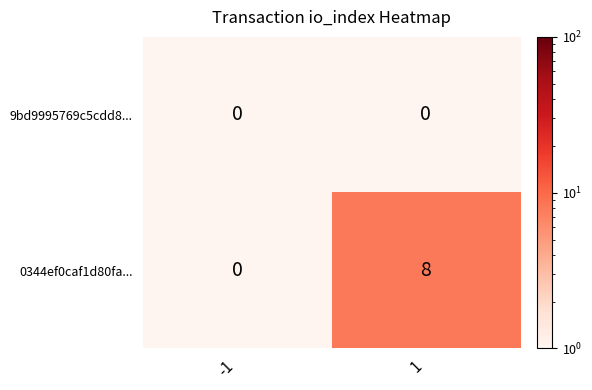

Which series has the largest total across all categories?

0344ef0caf1d80fa...